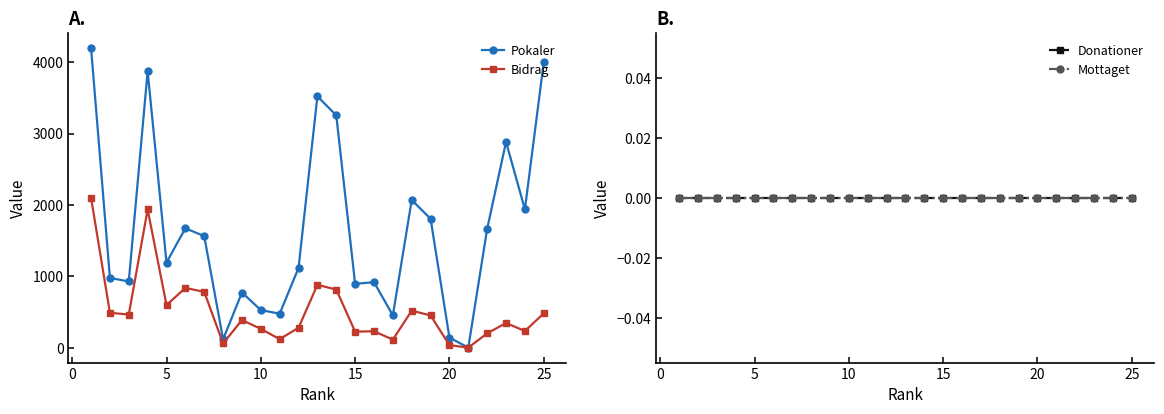

What is the maximum value for Pokaler?

4200